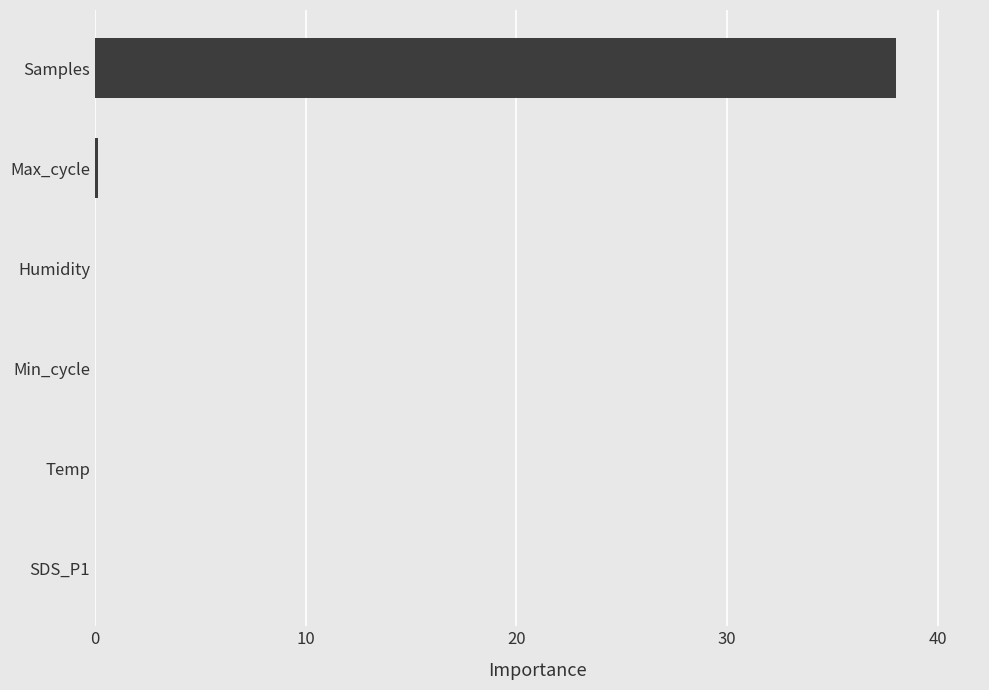

At which category does the chart reach its peak across all series?

Samples